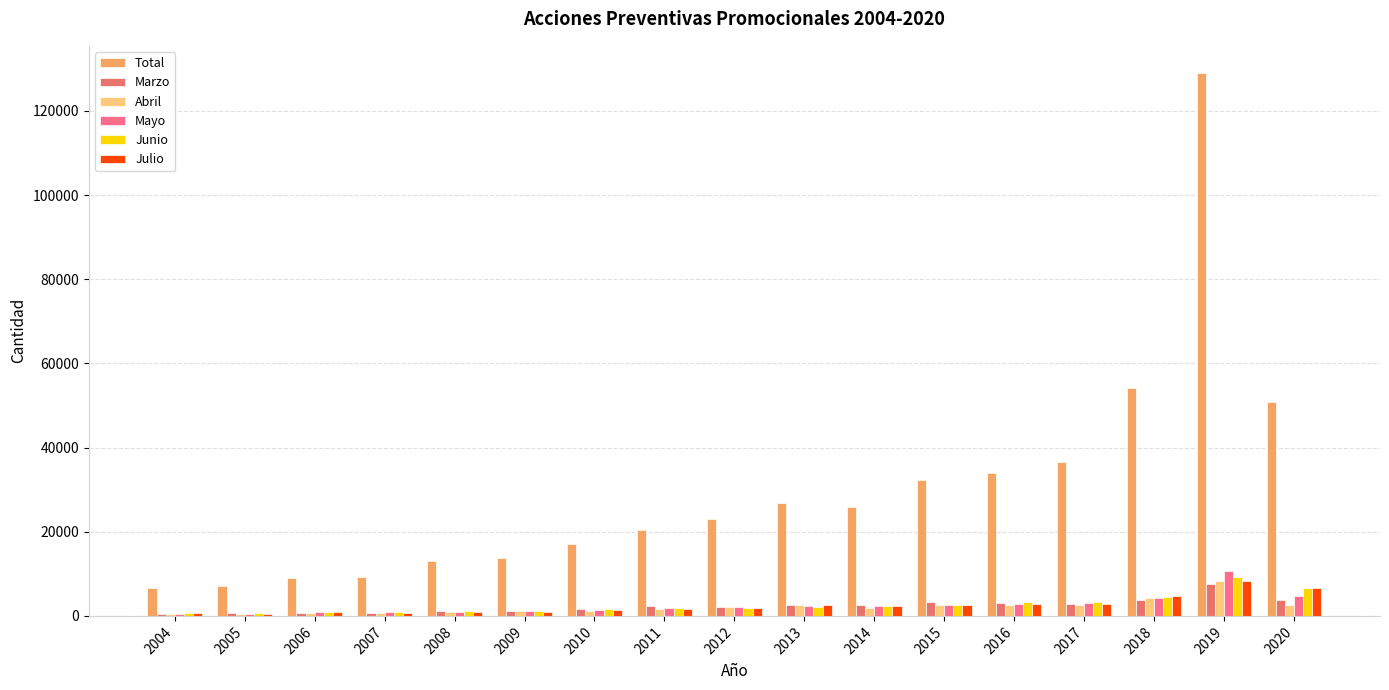

Rank the series at 2013 from highest to lowest value.

Total, Marzo, Abril, Julio, Mayo, Junio